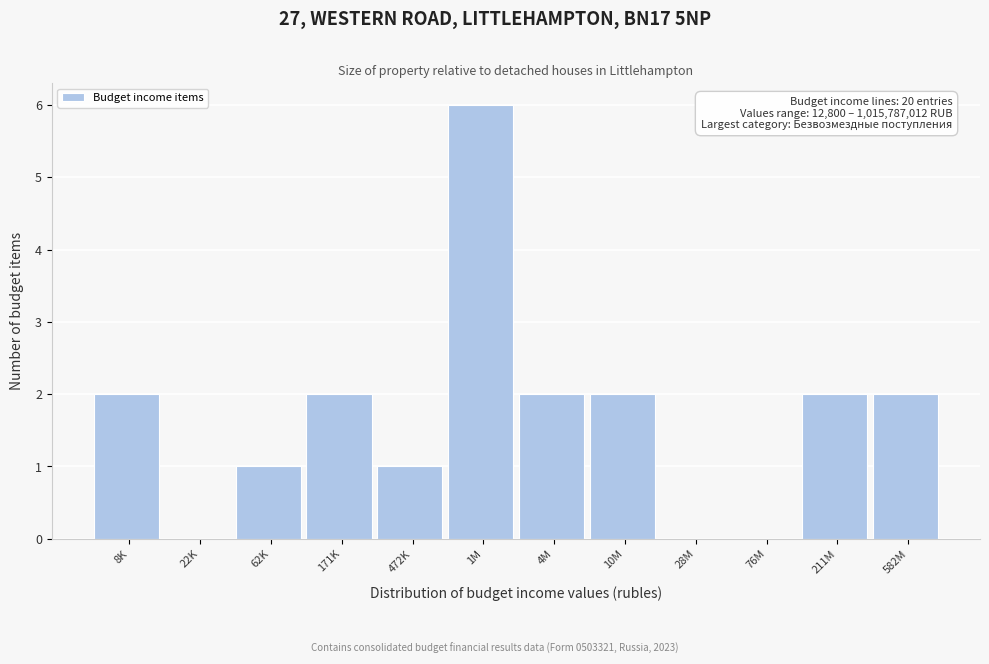

Reading left to right, extract all data points from this chart.

8K=2	22K=0	62K=1	171K=2	472K=1	1M=6	4M=2	10M=2	28M=0	76M=0	211M=2	582M=2